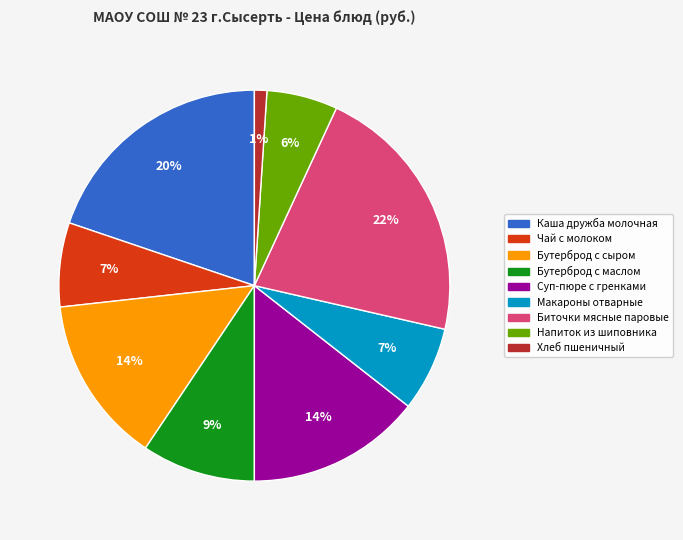

Is there any slice that represents more than half of the pie?

No